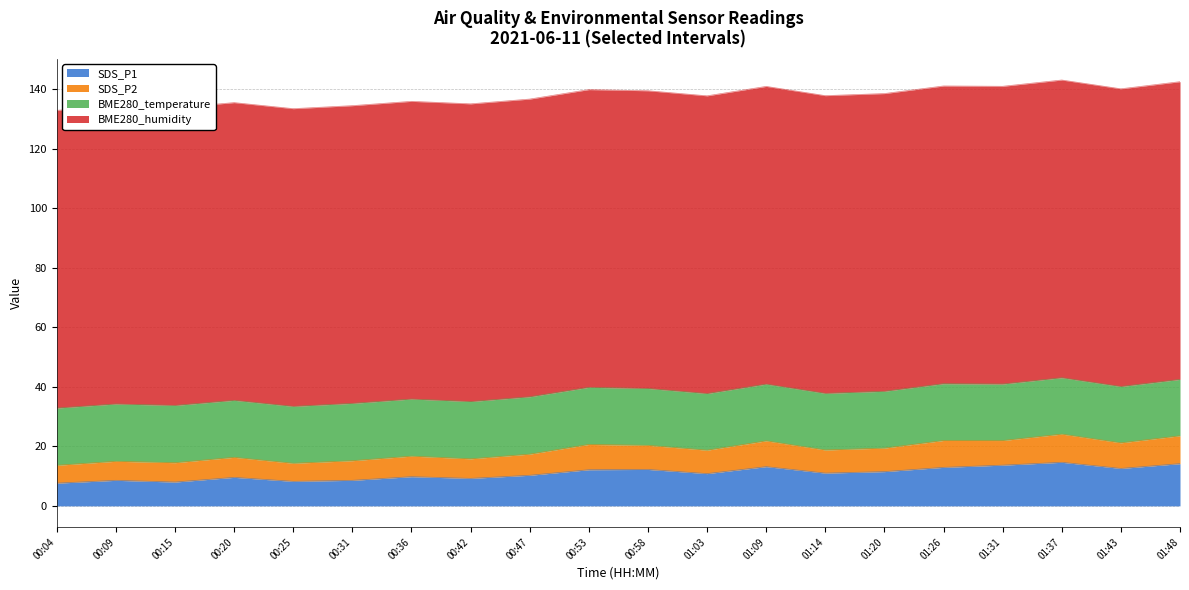

What is the total value across all series at 01:14?

137.8